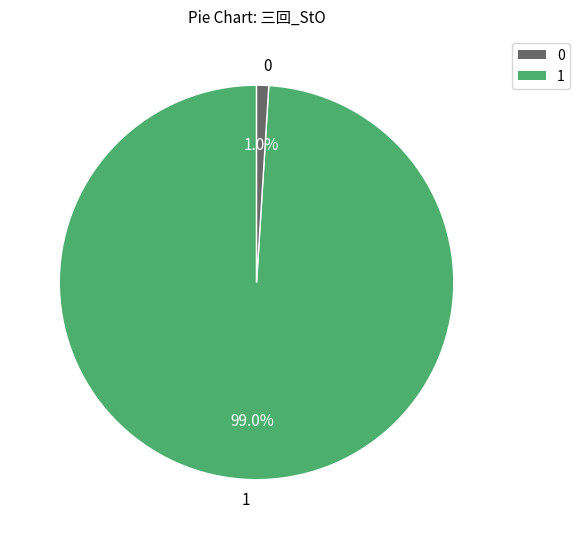

What portion of the pie excludes 1?

1.0%